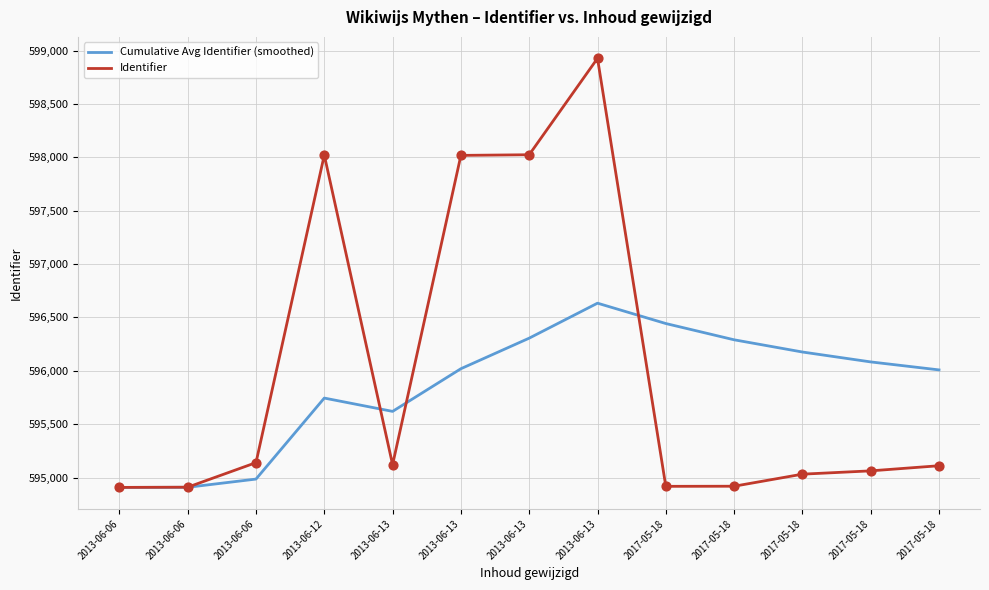

At how many categories does at least one series exceed 597178?

4